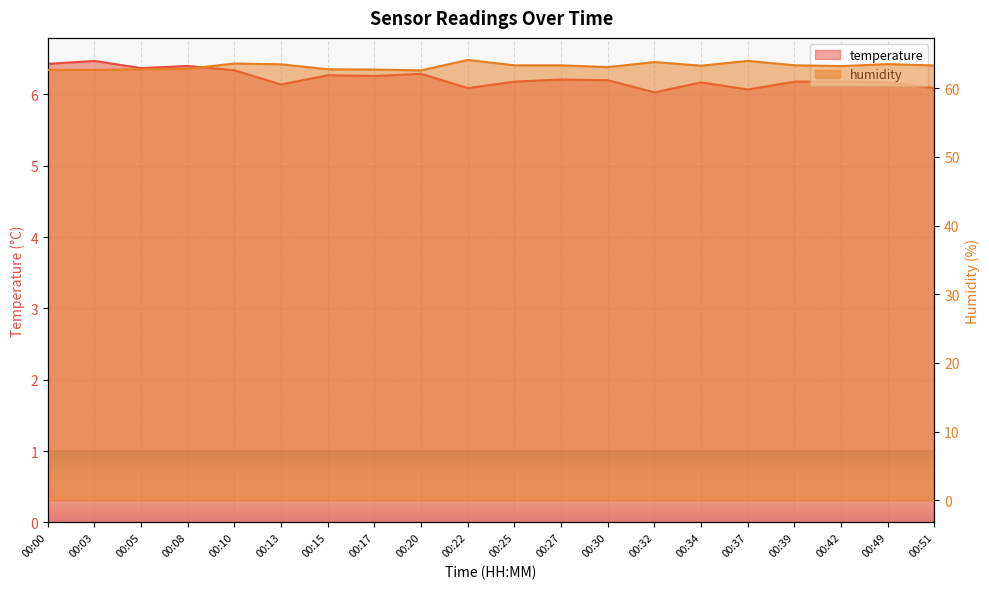

Which series changed the most between 00:32 and 00:51?

humidity